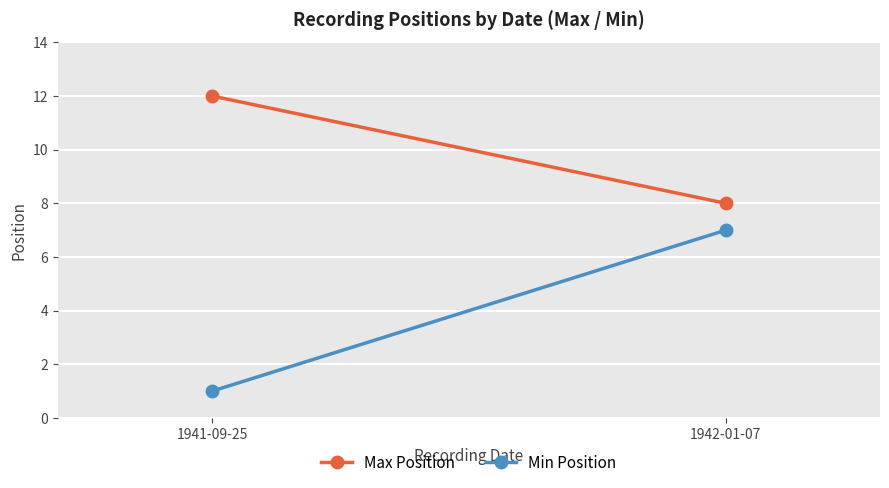

How many Max Position values are between 8 and 12?

2